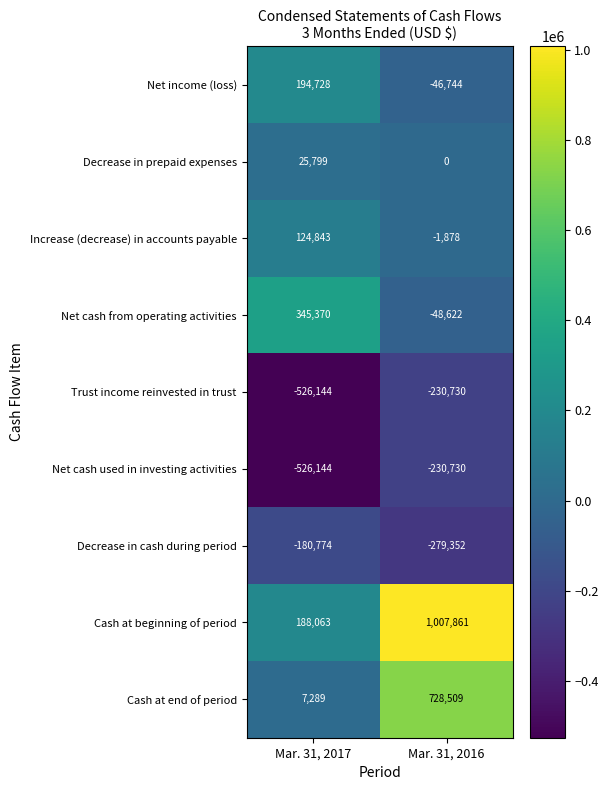

Which series has the largest range (max minus min)?

Cash at beginning of period